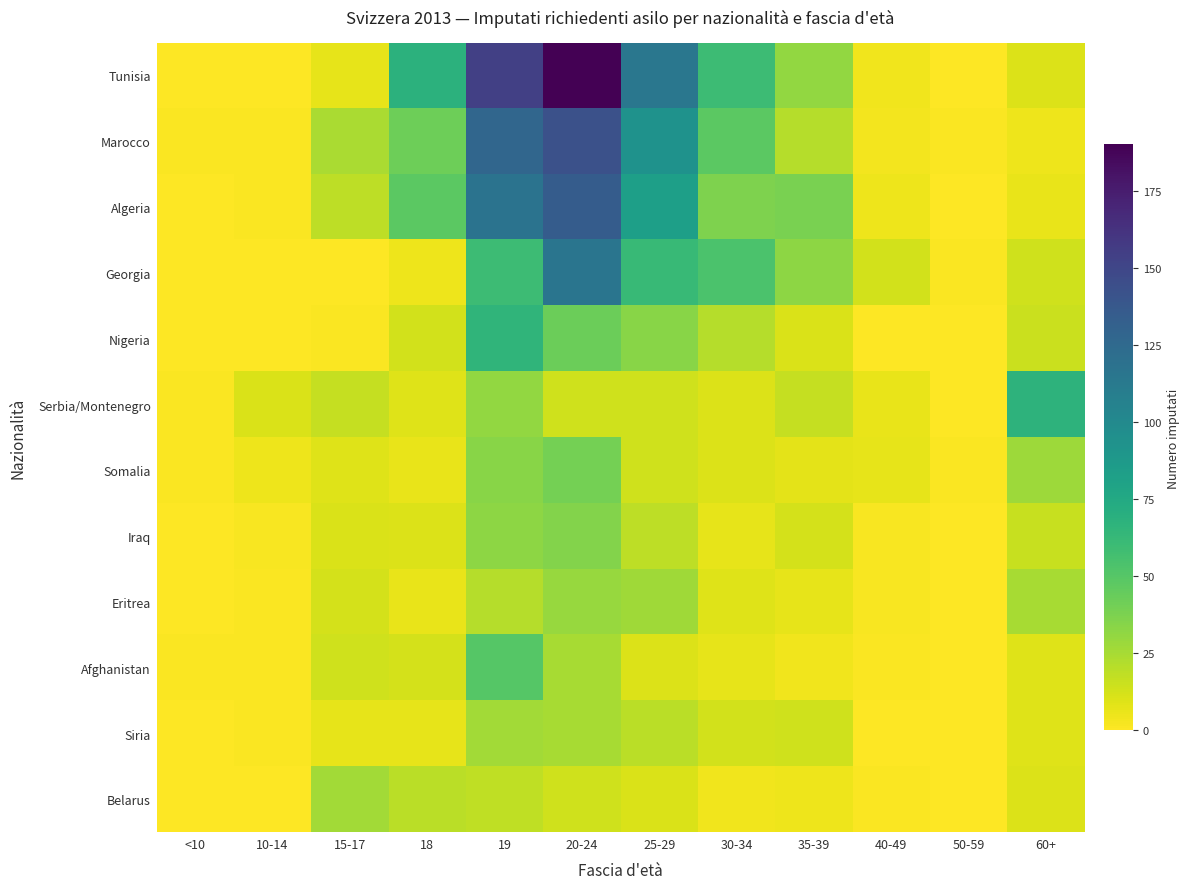

Reading right to left, what are all the values shown in this chart?

Tunisia: 60+=10	50-59=0	40-49=4	35-39=31	30-34=60	25-29=115	20-24=190	19=154	18=68	15-17=7	10-14=0	<10=0
Marocco: 60+=5	50-59=1	40-49=3	35-39=21	30-34=48	25-29=93	20-24=143	19=127	18=42	15-17=24	10-14=1	<10=1
Algeria: 60+=6	50-59=0	40-49=5	35-39=38	30-34=37	25-29=83	20-24=135	19=118	18=48	15-17=19	10-14=1	<10=0
Georgia: 60+=14	50-59=1	40-49=13	35-39=32	30-34=54	25-29=62	20-24=116	19=60	18=5	15-17=0	10-14=0	<10=0
Nigeria: 60+=15	50-59=0	40-49=0	35-39=11	30-34=21	25-29=34	20-24=43	19=66	18=13	15-17=1	10-14=0	<10=0
Serbia/Montenegro: 60+=67	50-59=0	40-49=6	35-39=17	30-34=10	25-29=14	20-24=14	19=31	18=9	15-17=17	10-14=11	<10=1
Somalia: 60+=28	50-59=1	40-49=7	35-39=8	30-34=10	25-29=14	20-24=40	19=34	18=6	15-17=9	10-14=5	<10=1
Iraq: 60+=16	50-59=0	40-49=2	35-39=12	30-34=7	25-29=19	20-24=35	19=32	18=10	15-17=11	10-14=2	<10=0
Eritrea: 60+=25	50-59=0	40-49=2	35-39=7	30-34=9	25-29=27	20-24=29	19=21	18=6	15-17=12	10-14=1	<10=0
Afghanistan: 60+=9	50-59=0	40-49=1	35-39=4	30-34=7	25-29=10	20-24=25	19=50	18=12	15-17=14	10-14=1	<10=1
Siria: 60+=9	50-59=0	40-49=0	35-39=14	30-34=13	25-29=20	20-24=25	19=26	18=7	15-17=7	10-14=1	<10=0
Belarus: 60+=10	50-59=0	40-49=1	35-39=5	30-34=4	25-29=11	20-24=14	19=18	18=20	15-17=26	10-14=0	<10=0